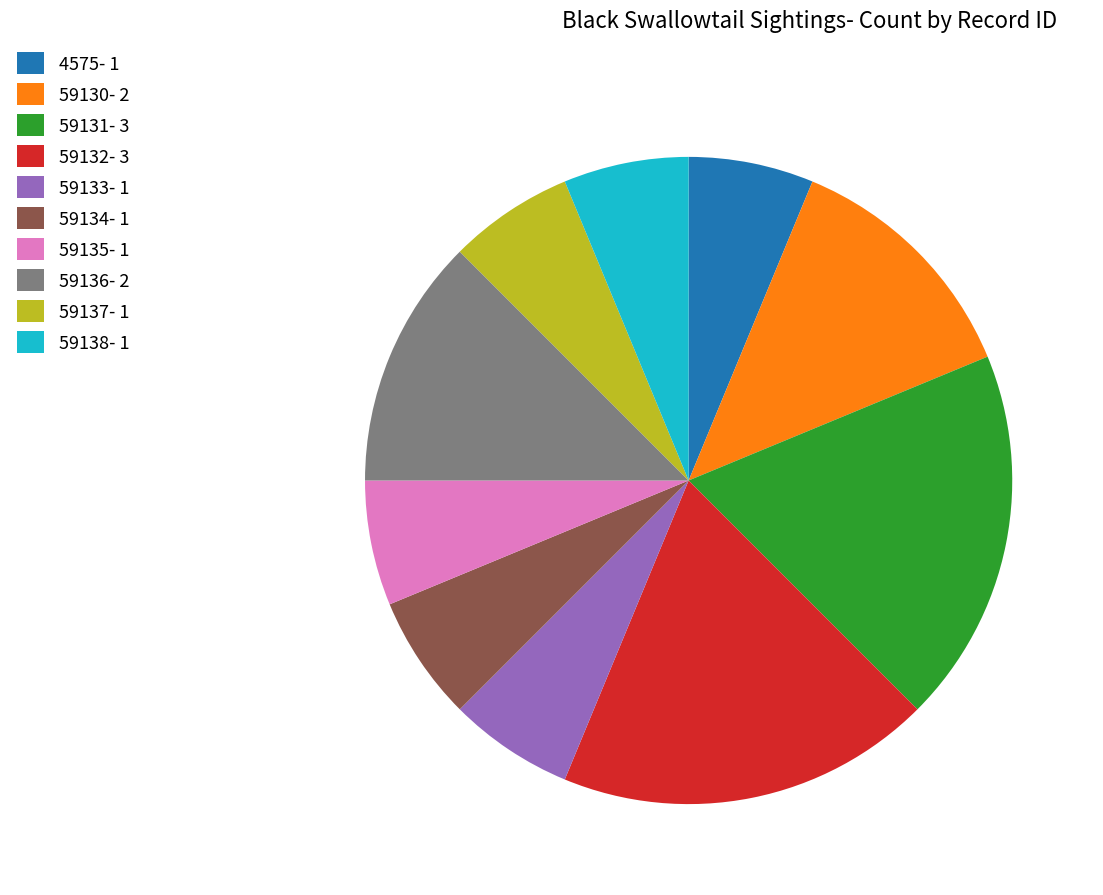

True or false: 59135 accounts for 6% of the total.

True